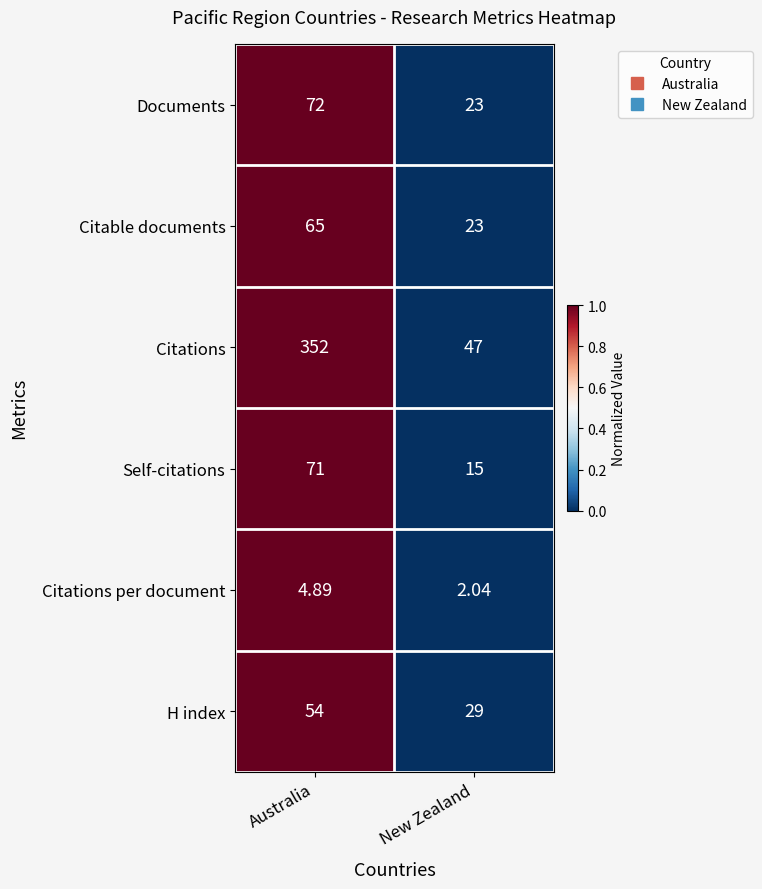

How many distinct data groups are displayed?

6